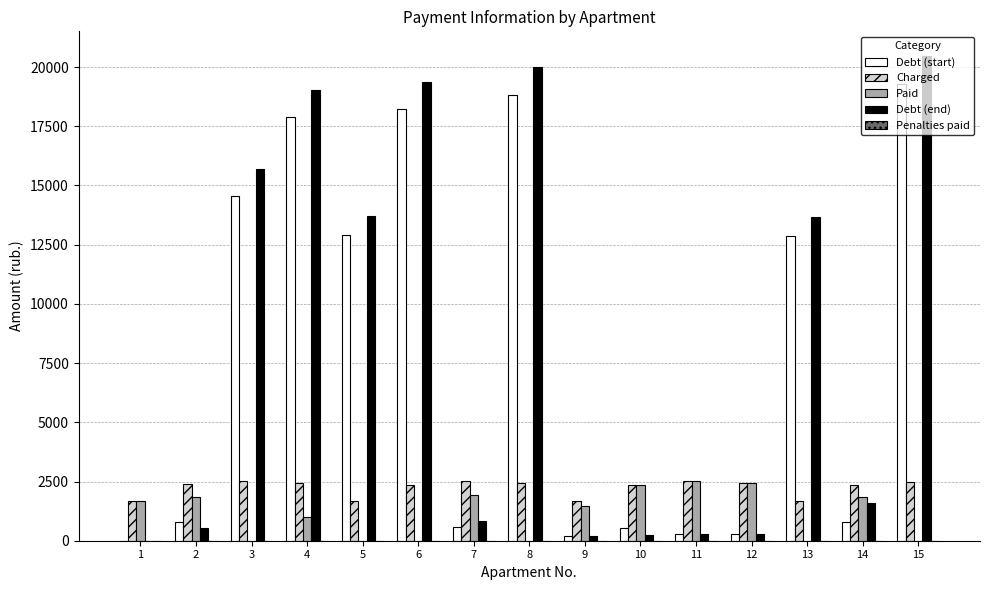

What is the maximum value shown in the chart?

20482.9